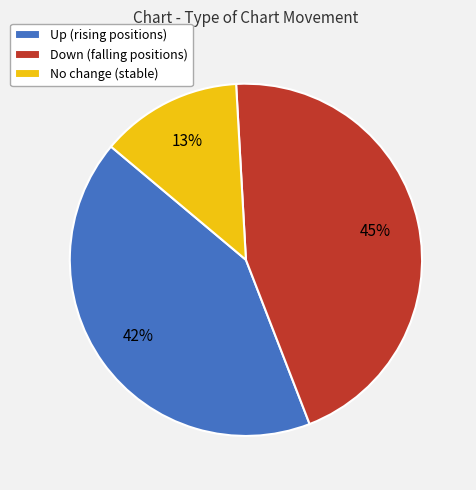

To the nearest percent, what is the difference between the Up (rising positions) and No change (stable) slice percentages?

29%